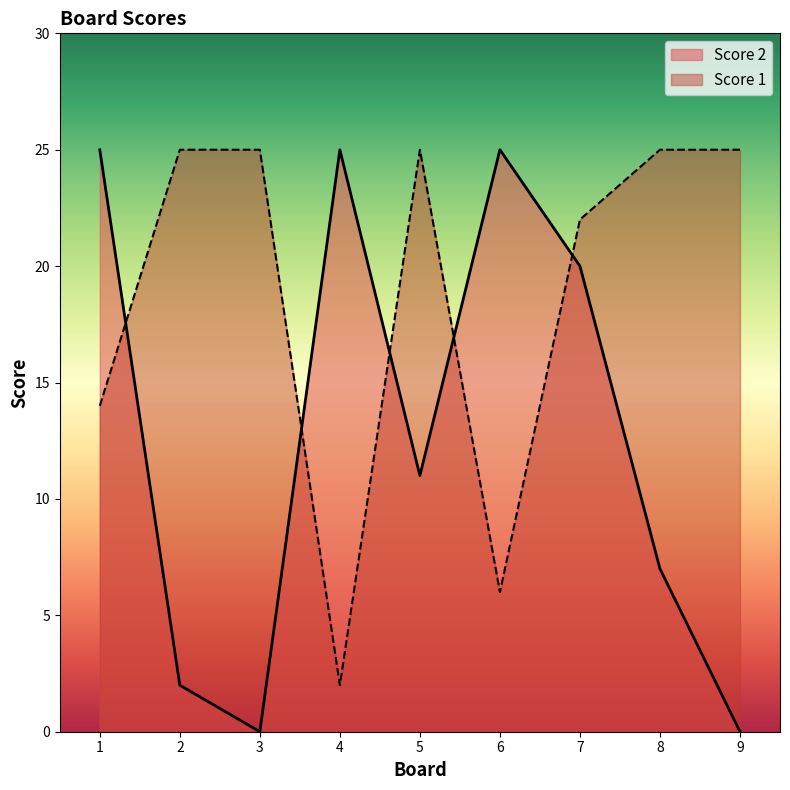

At how many categories does at least one series exceed 10?

9